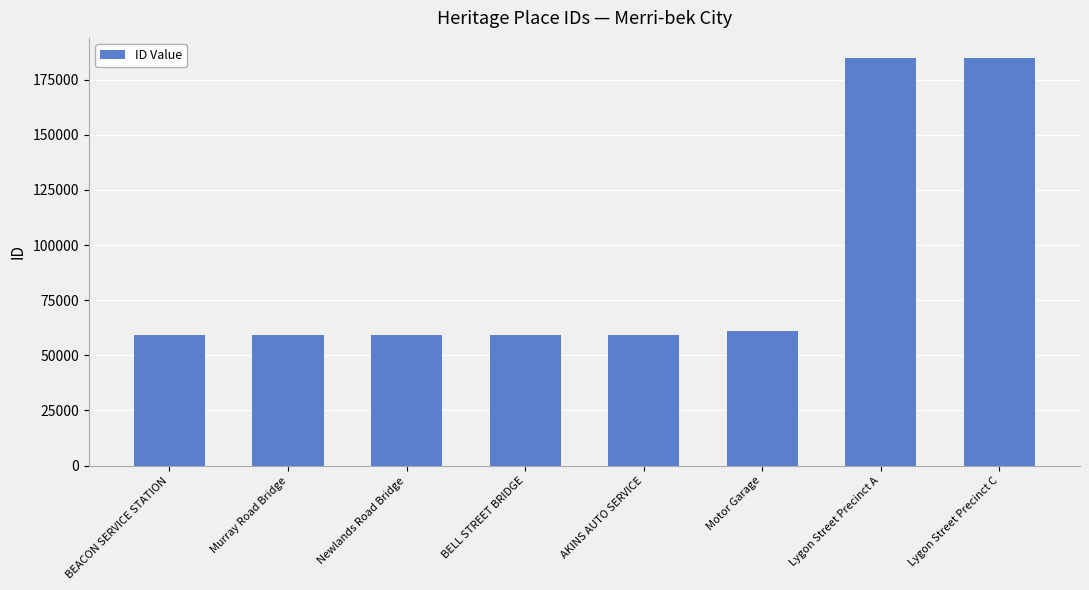

What is the maximum value shown in the chart?

184694